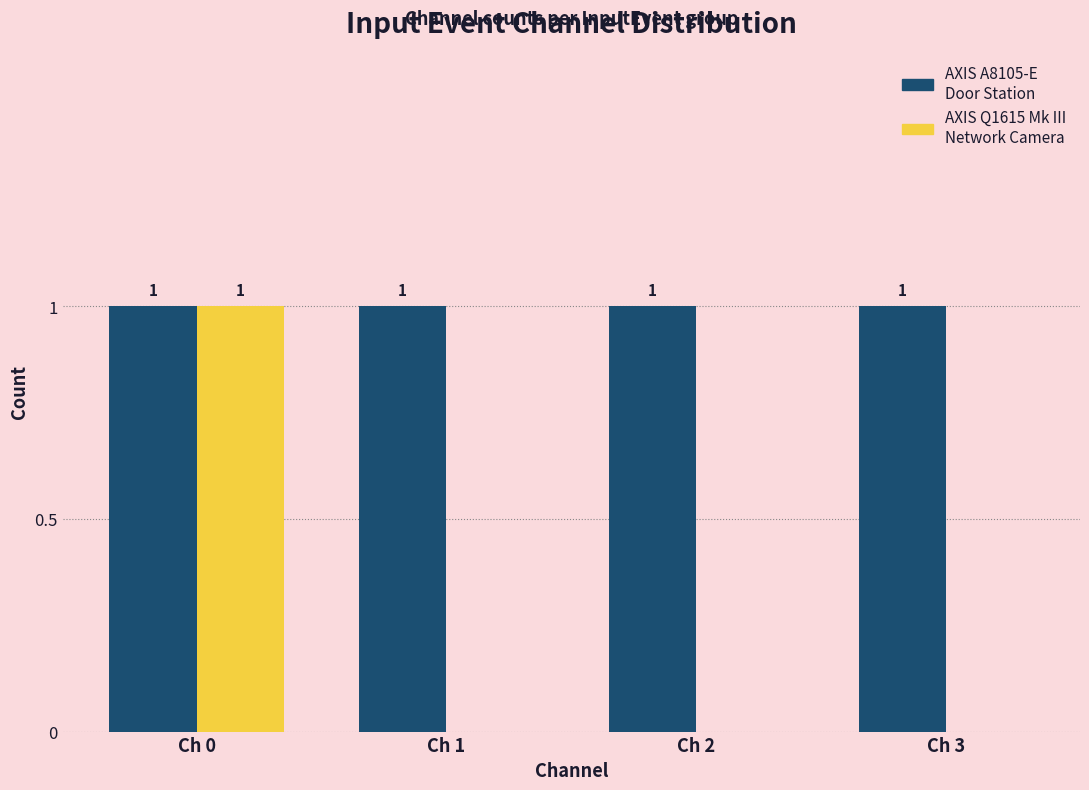

At which category is the sum across all series the highest?

Ch 0